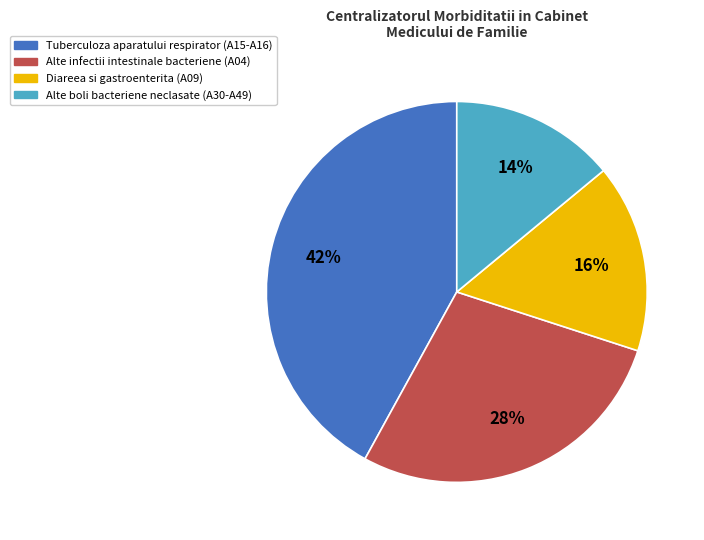

What is the largest slice in the pie chart?

Tuberculoza aparatului respirator (A15-A16)